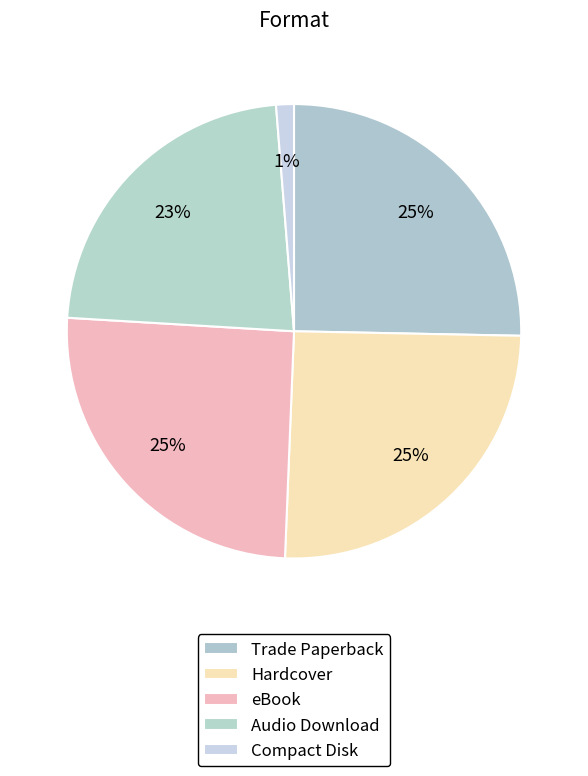

True or false: eBook accounts for 18% of the total.

False